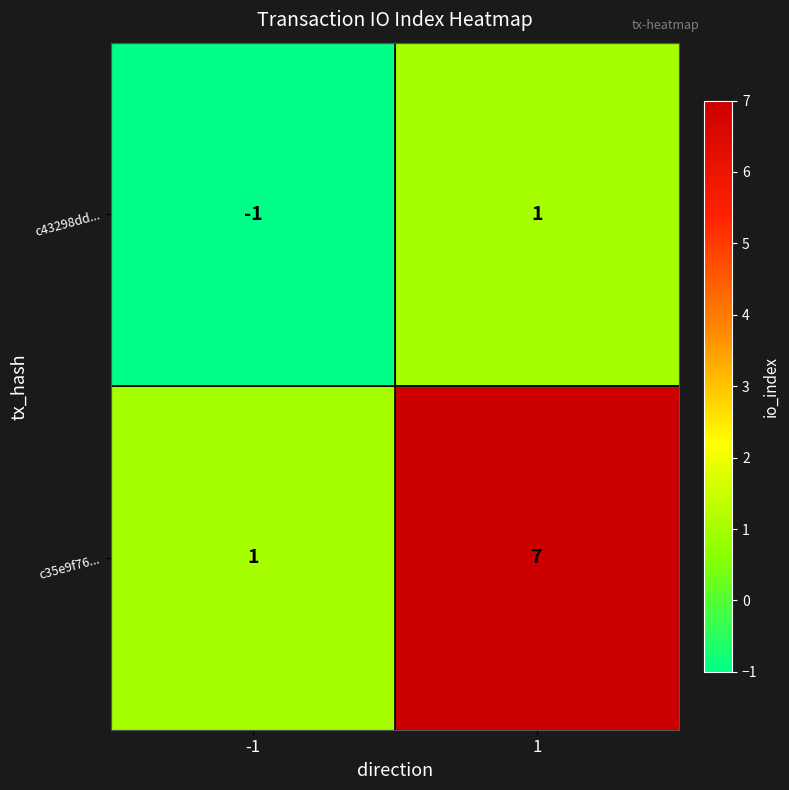

Rank the series by their average value, from highest to lowest.

c35e9f76..., c43298dd...